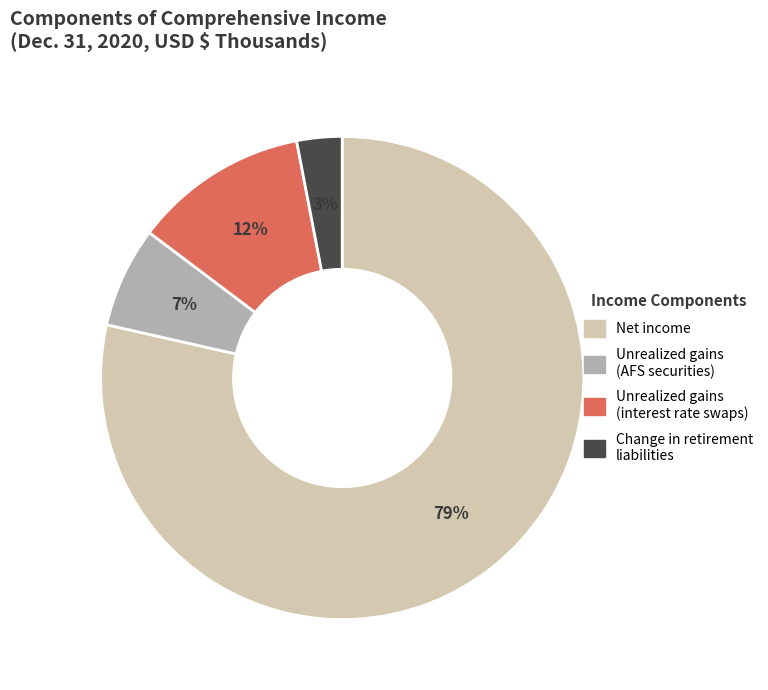

To the nearest percent, what is the average slice percentage?

25%